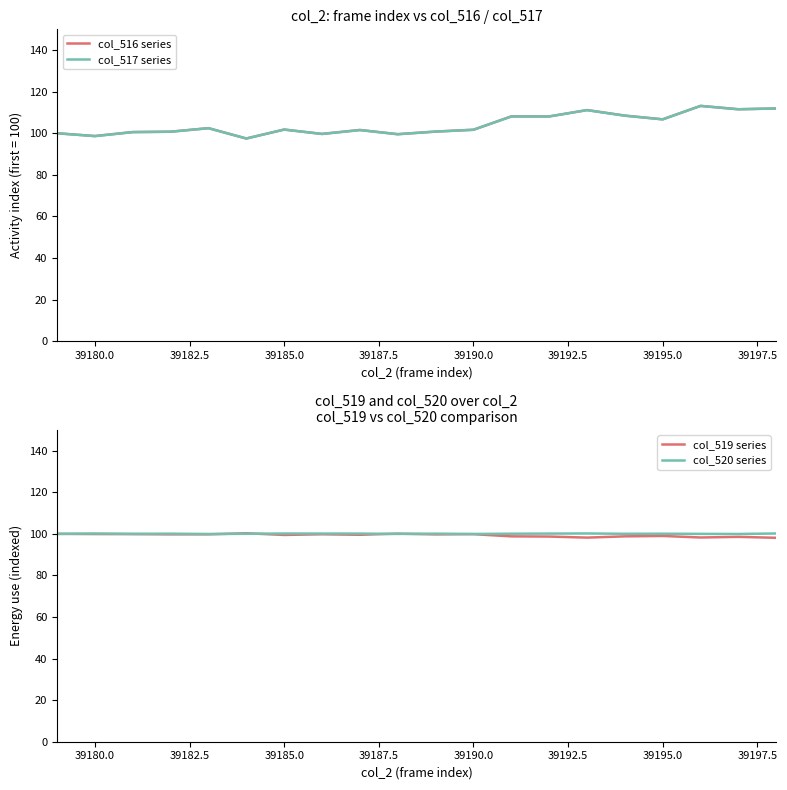

How many interior local peaks does the col_519 series series have?

6